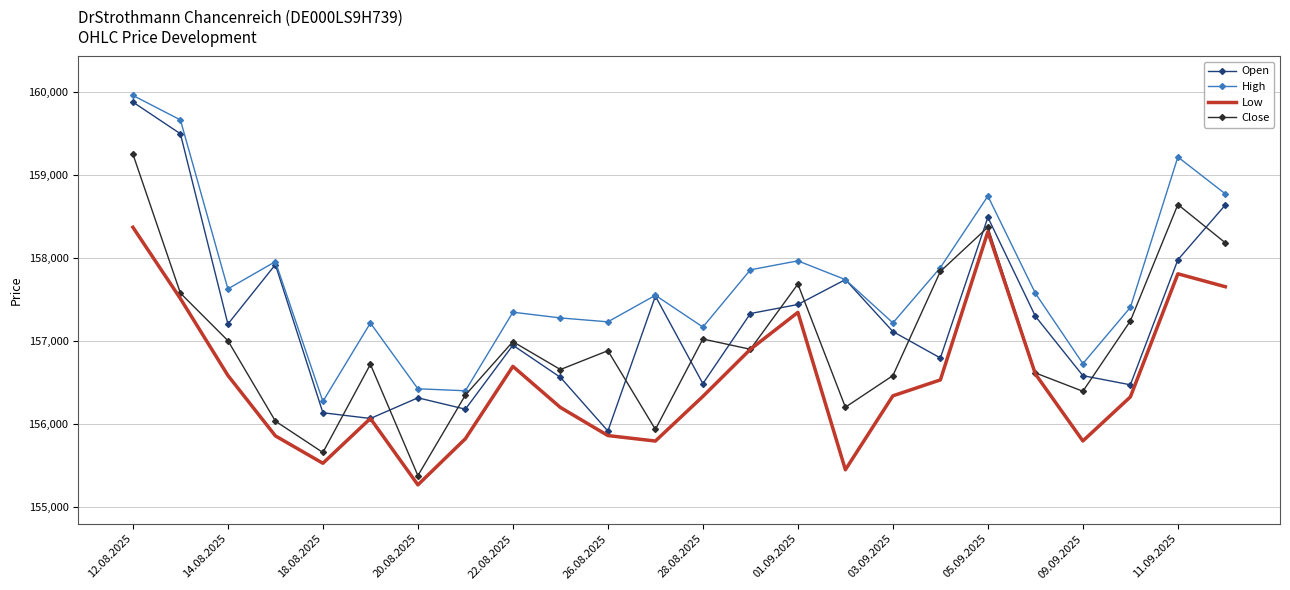

Which series ends up on top after the final intersection of Close and Open?

Open